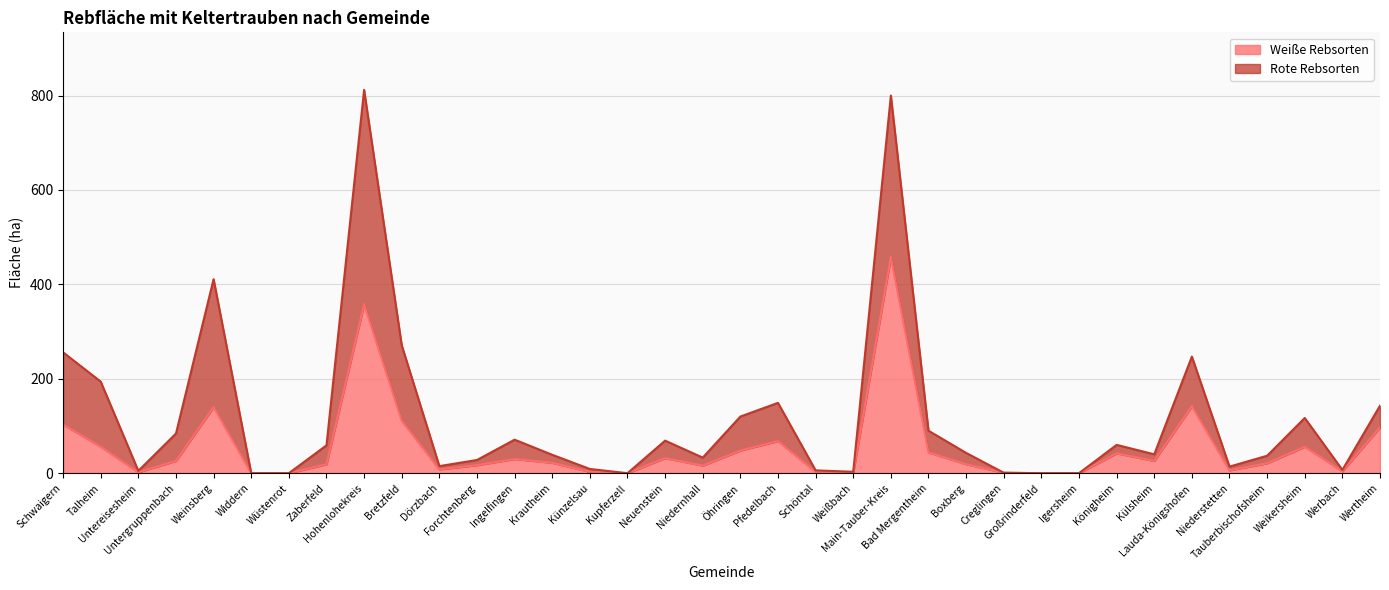

List the series in order of their peak value, lowest first.

Weiße Rebsorten, Rote Rebsorten